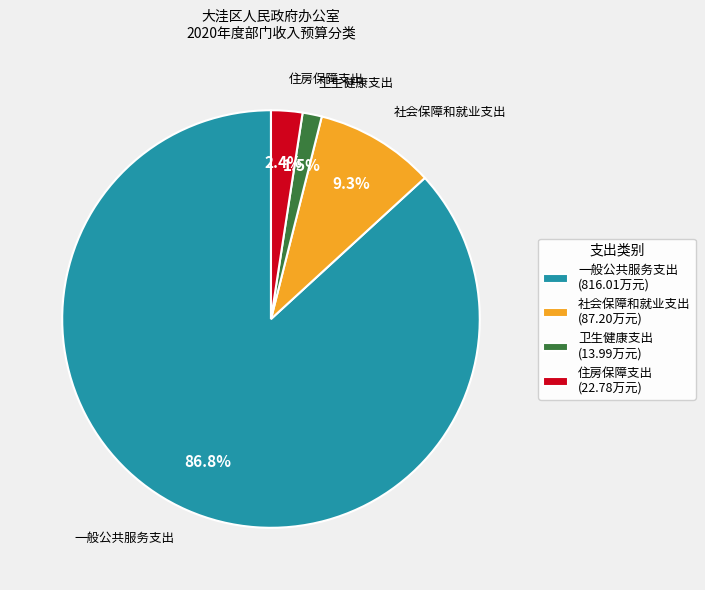

What is the total percentage of 卫生健康支出 and 社会保障和就业支出?

10.8%